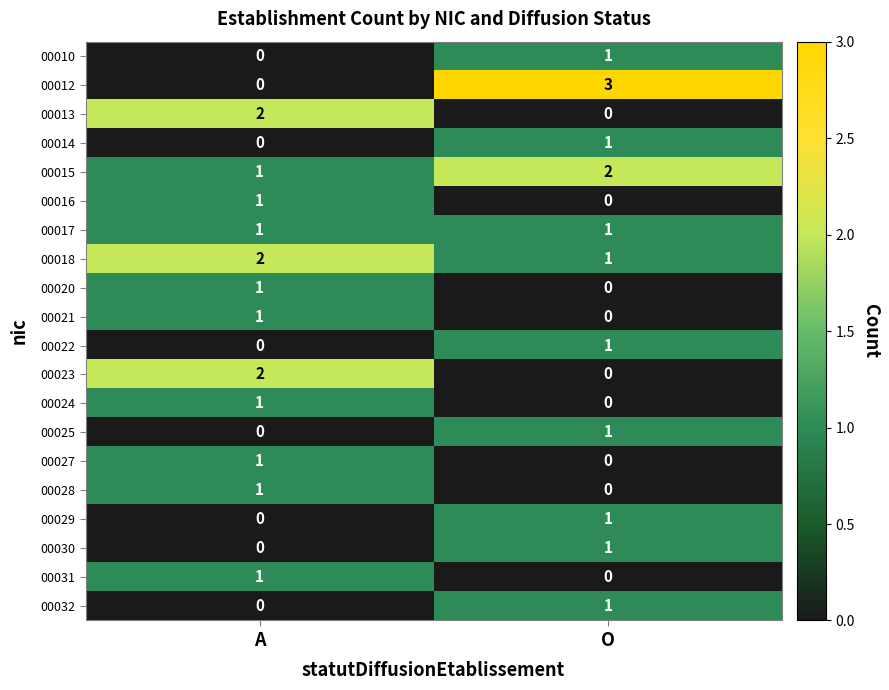

Rank the categories by 00010 value from lowest to highest.

A, O